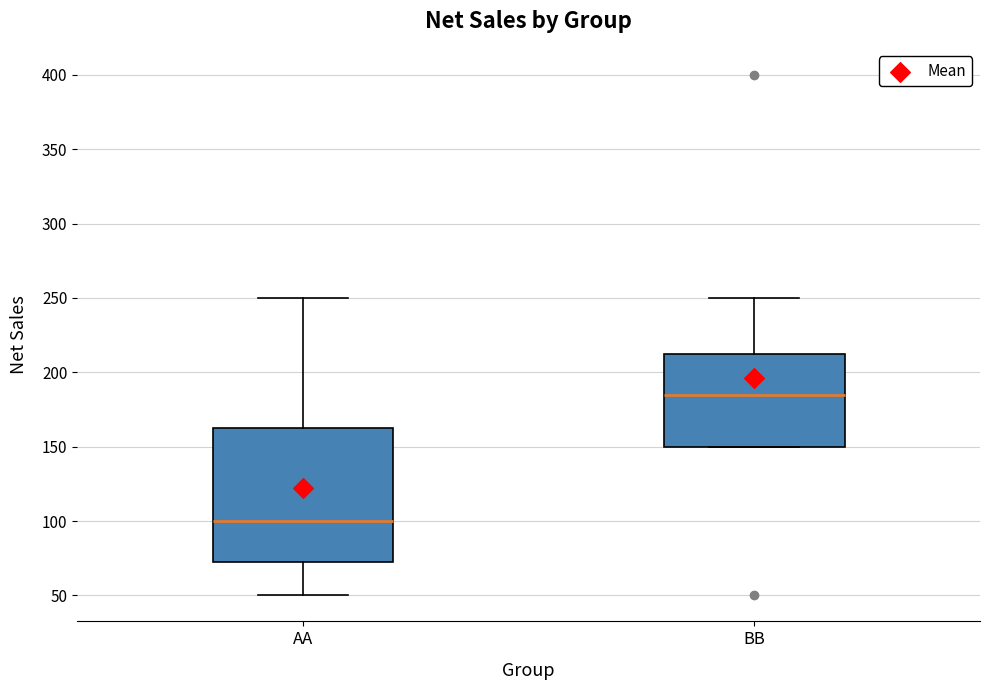

Which box's median line is the lowest?

AA